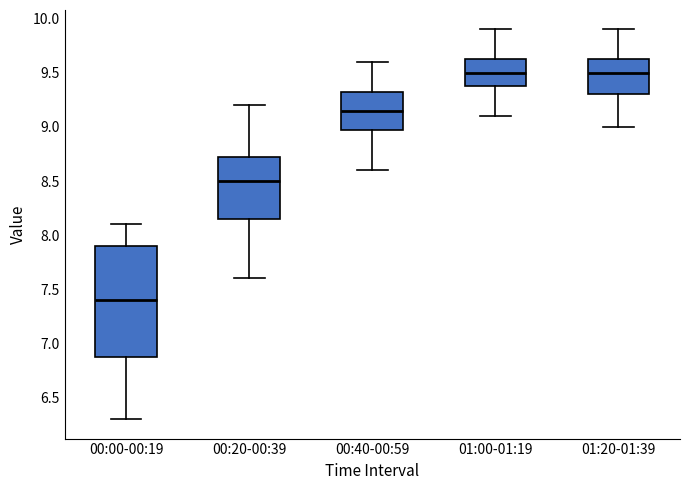

Where does the upper whisker of the box for 00:20-00:39 end on the y-axis? The values are not printed on the chart, so give them approximately, as read against the axis.

9.20